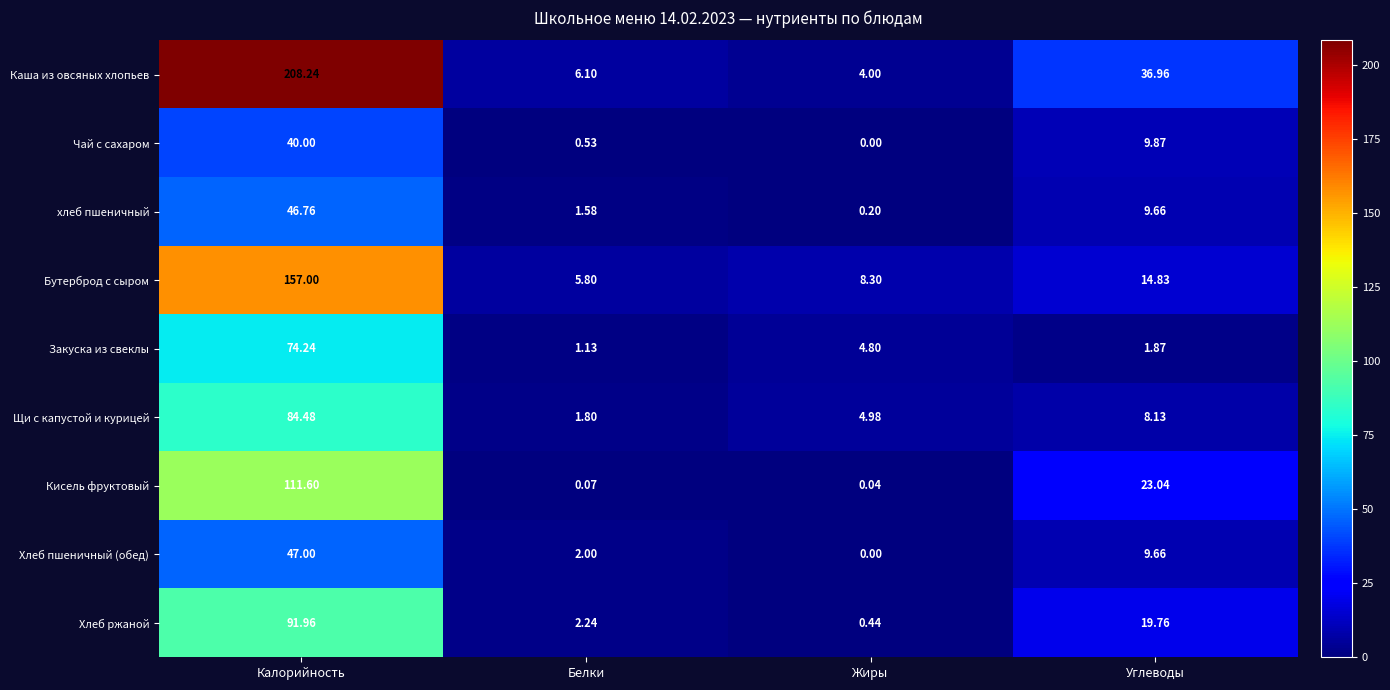

At which category does the chart reach its minimum across all series?

Жиры